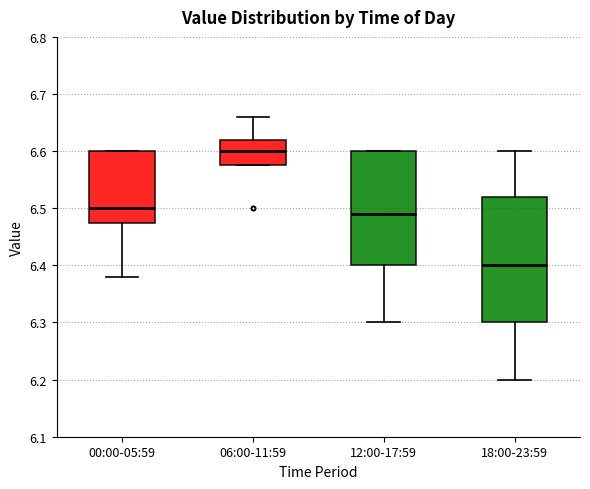

Where does the median line of the box for 00:00-05:59 sit on the y-axis? The values are not printed on the chart, so give them approximately, as read against the axis.

6.50